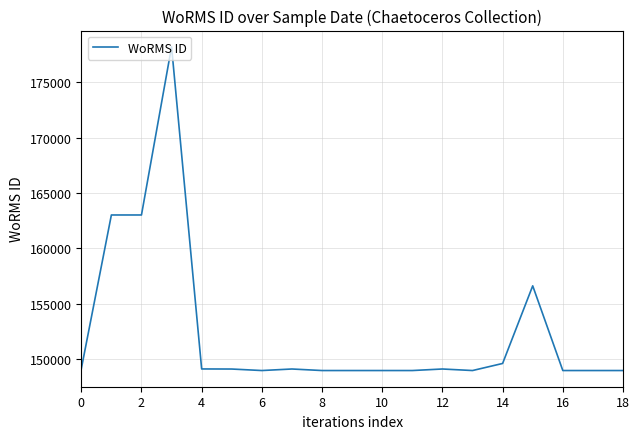

How many lines are shown in the chart?

1